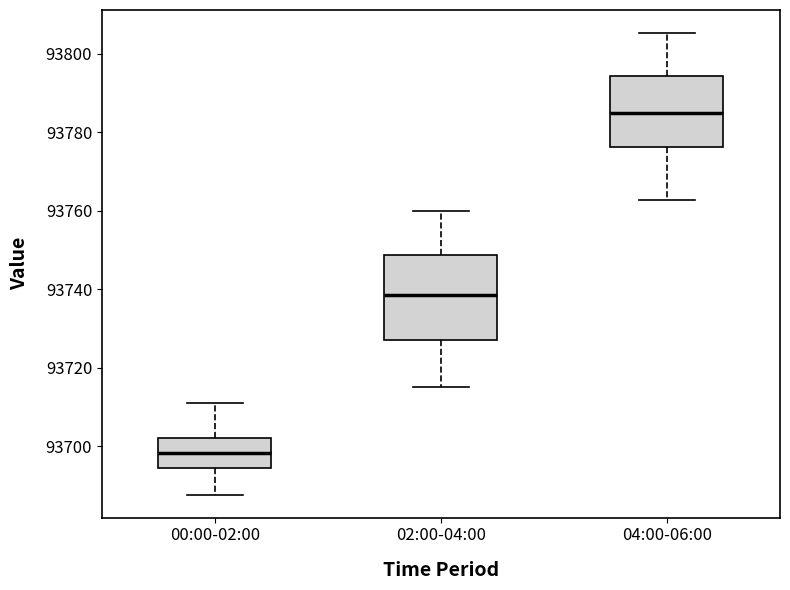

Which box is the tallest, from its lower edge to its upper edge?

02:00-04:00